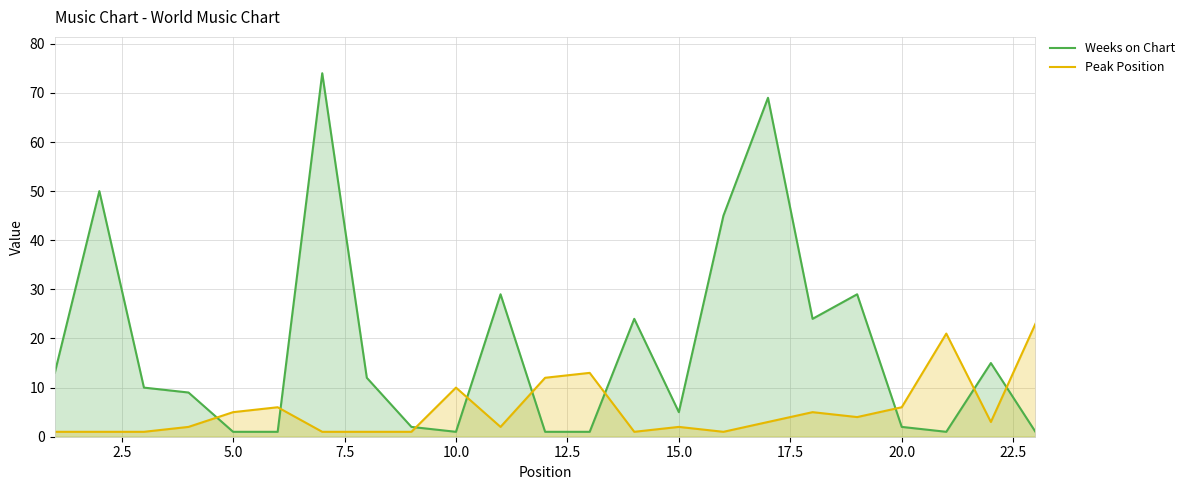

What is the difference between the maximum and minimum values in the Weeks on Chart series?

73